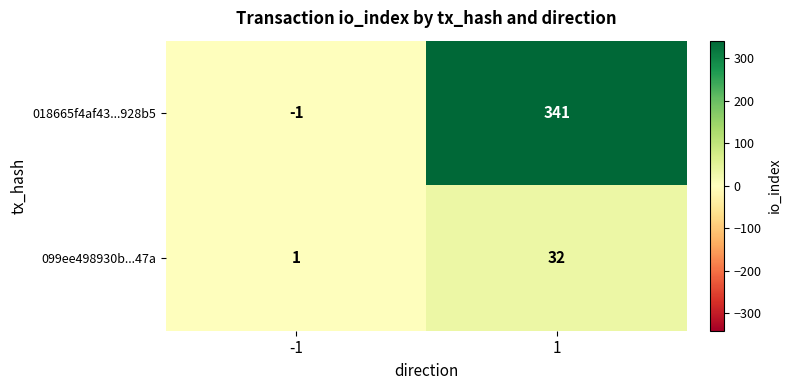

Rank the categories by 018665f4af43...928b5 value from highest to lowest.

1, -1